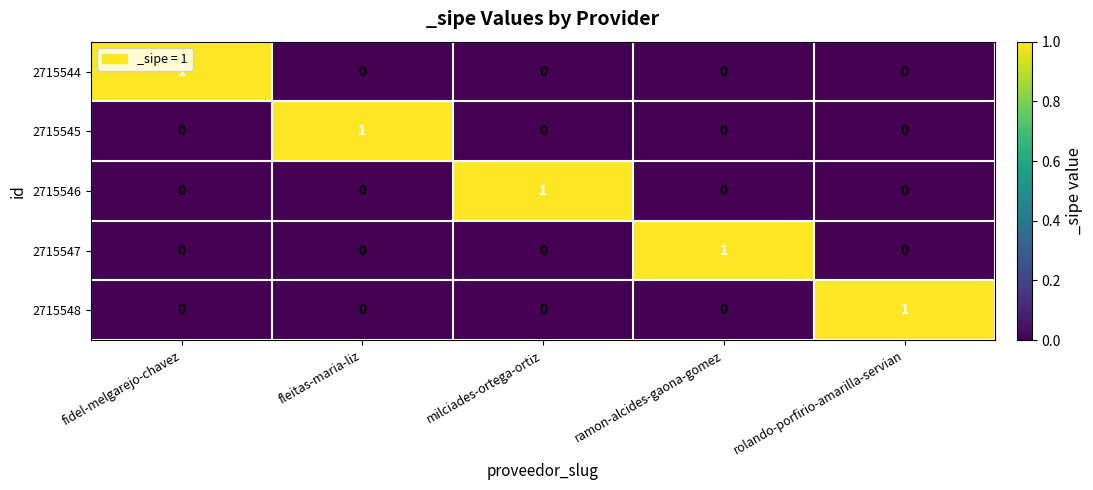

Reading right to left, extract all data points from this chart.

2715544: 0	0	0	0	1
2715545: 0	0	0	1	0
2715546: 0	0	1	0	0
2715547: 0	1	0	0	0
2715548: 1	0	0	0	0